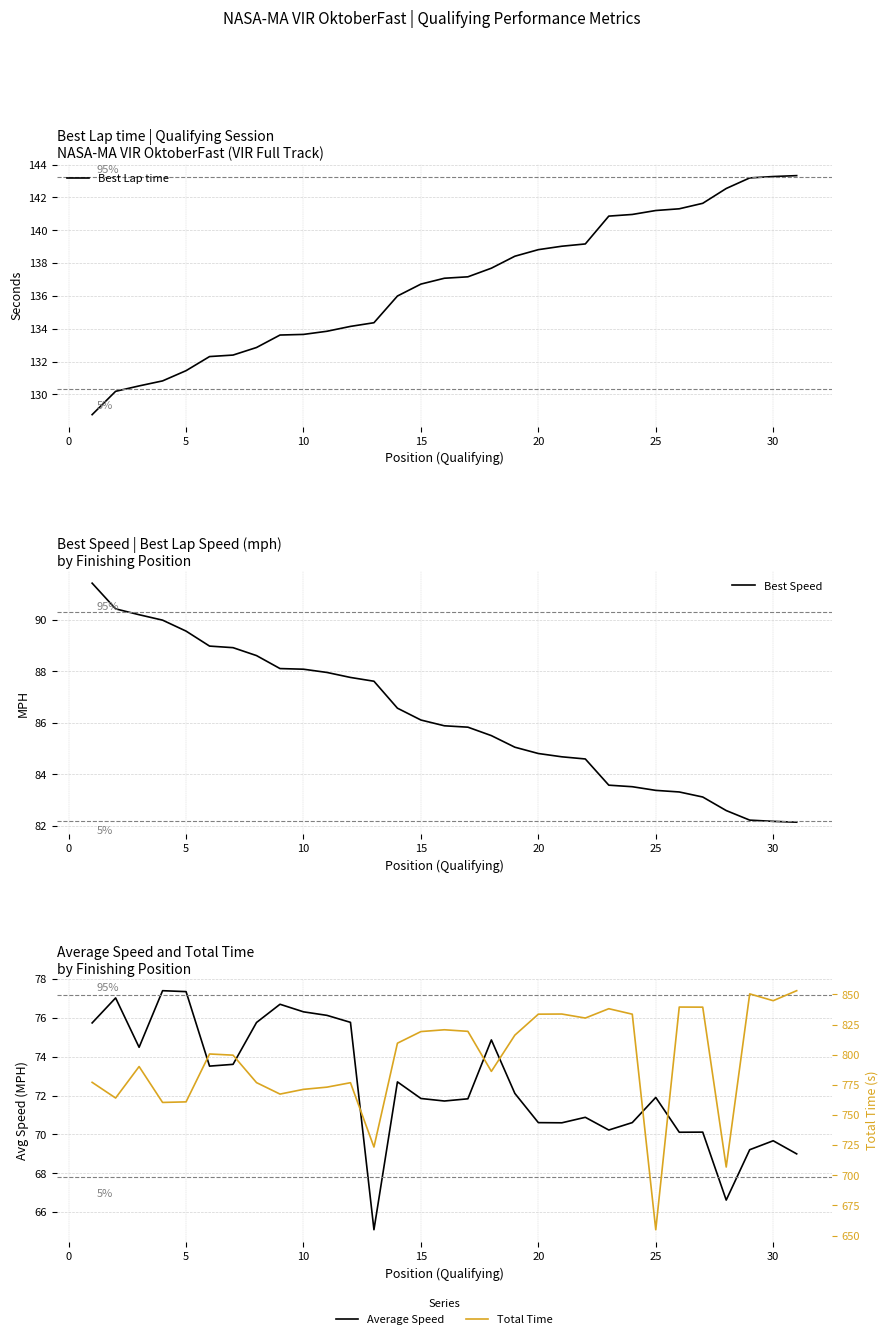

What is the highest value of the Best Lap time series?

143.3